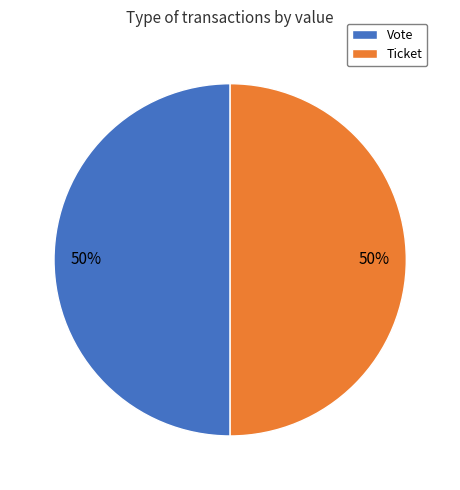

Combined, do Ticket and Vote account for over 50%?

Yes